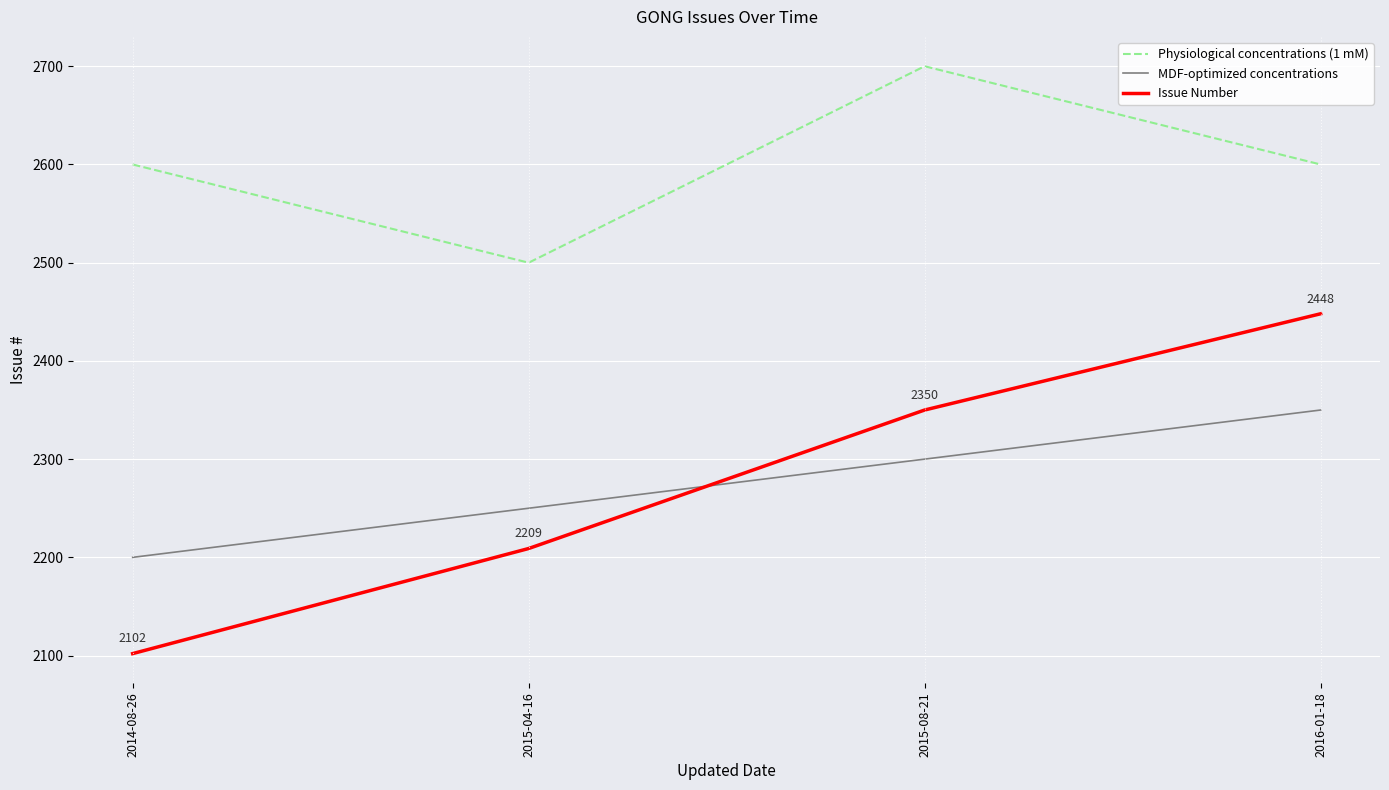

True or false: Issue Number and Physiological concentrations (1 mM) intersect in this chart.

False